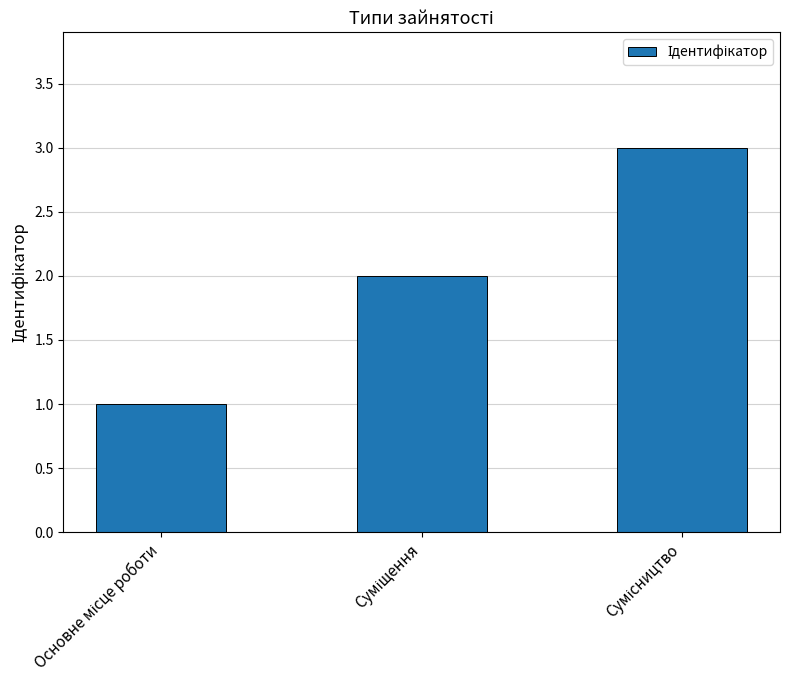

How many distinct data groups are displayed?

1